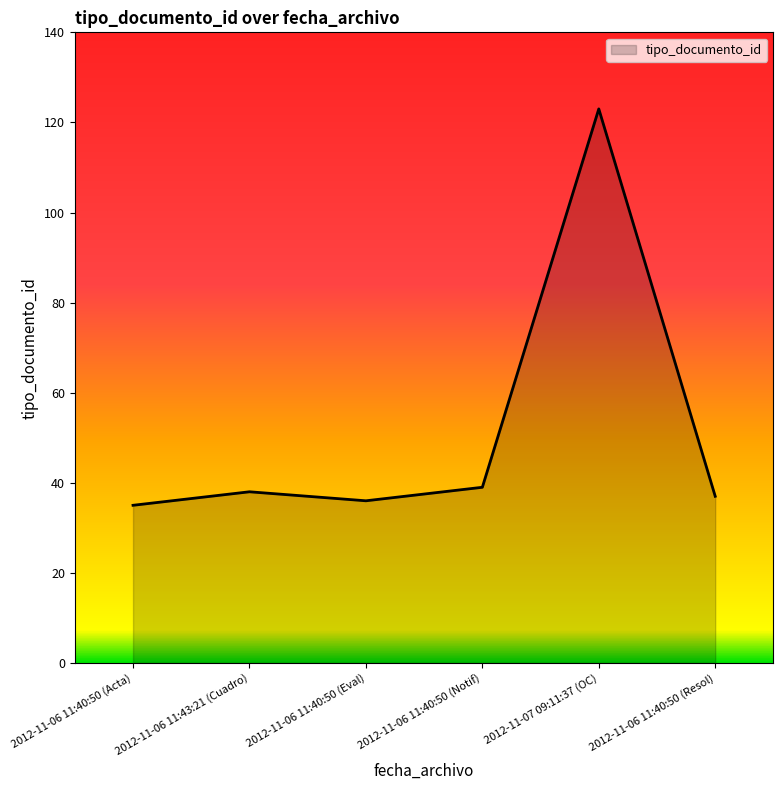

Which label corresponds to the largest value in the chart?

2012-11-07 09:11:37 (OC)